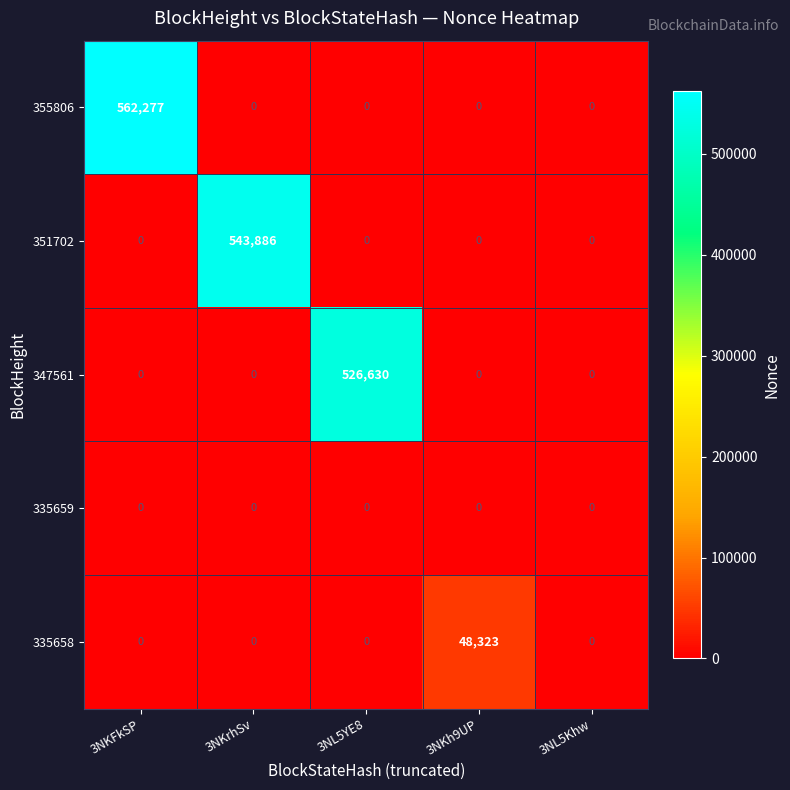

What is the maximum value shown in the chart?

562277